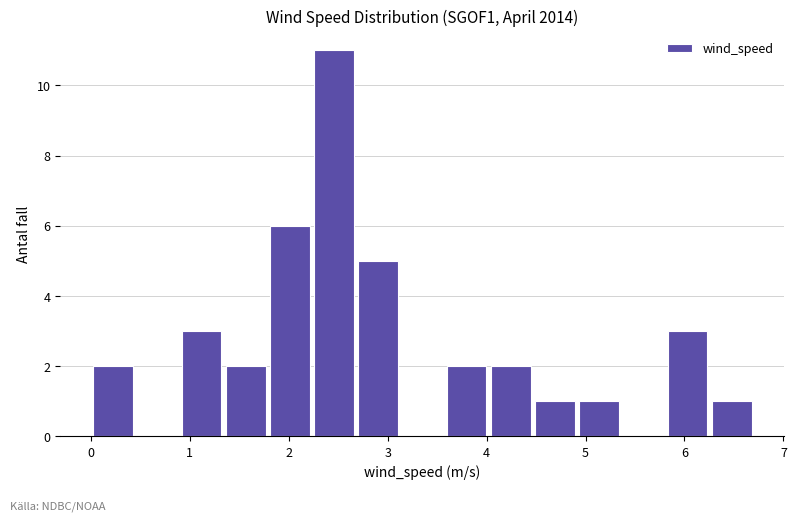

Which range on the x-axis has the tallest bar?

2.2 to 2.7